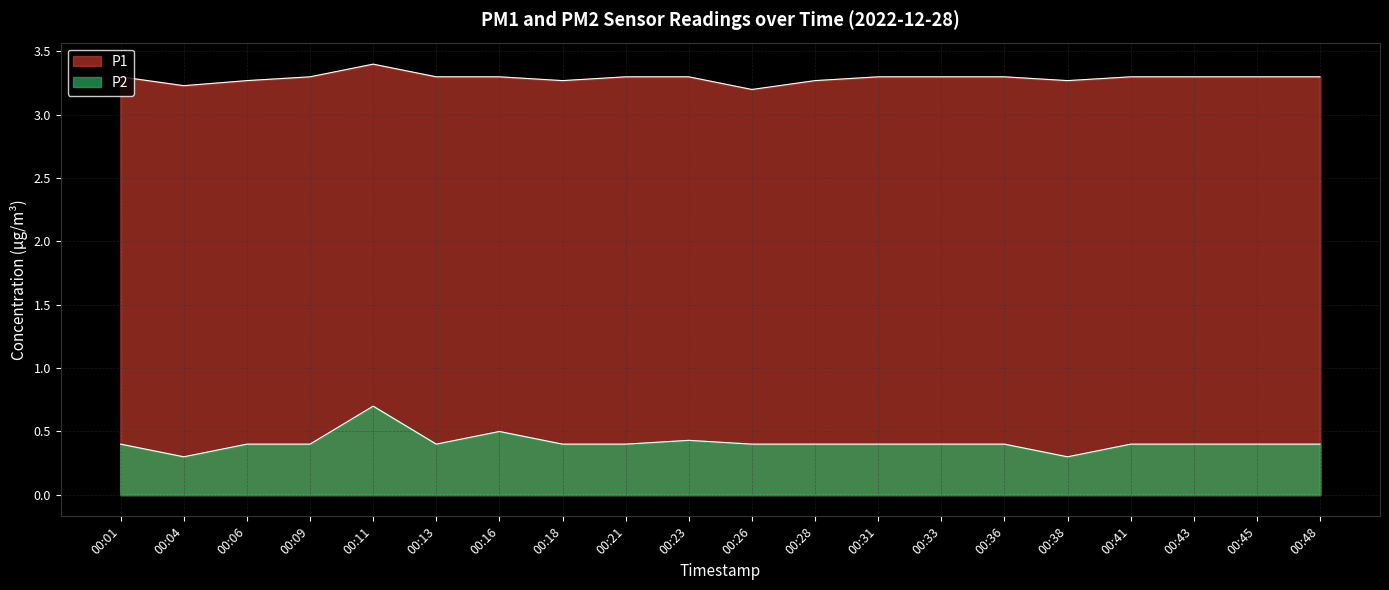

What is the maximum value for P2?

0.7